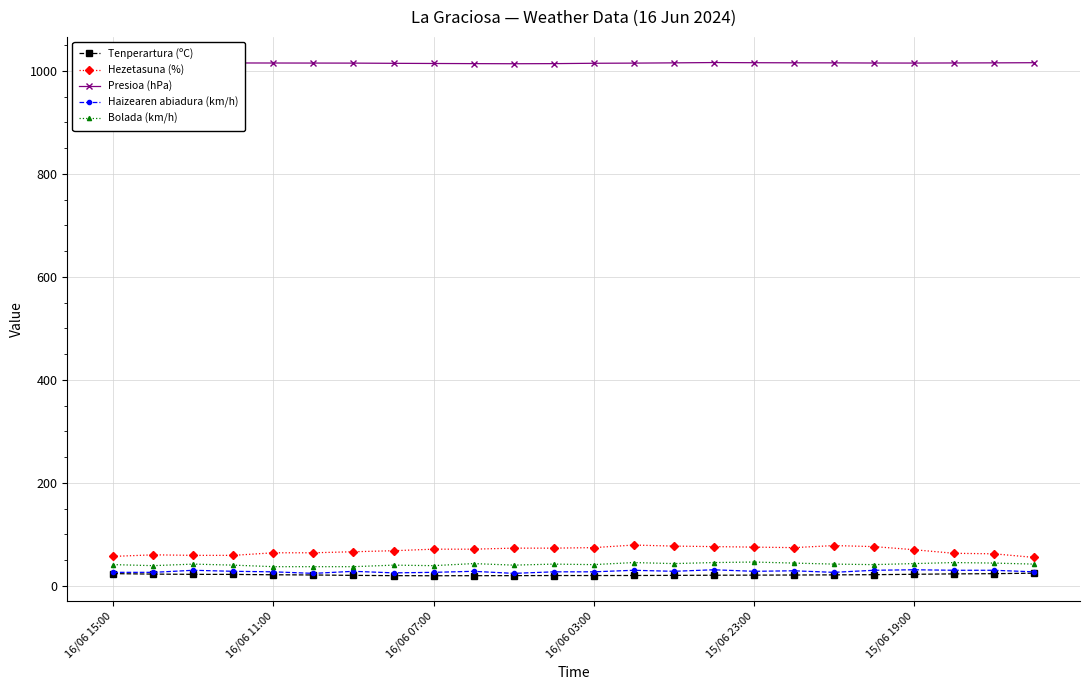

What is the value of the Presioa (hPa) point at the 9th from the left?

1014.4